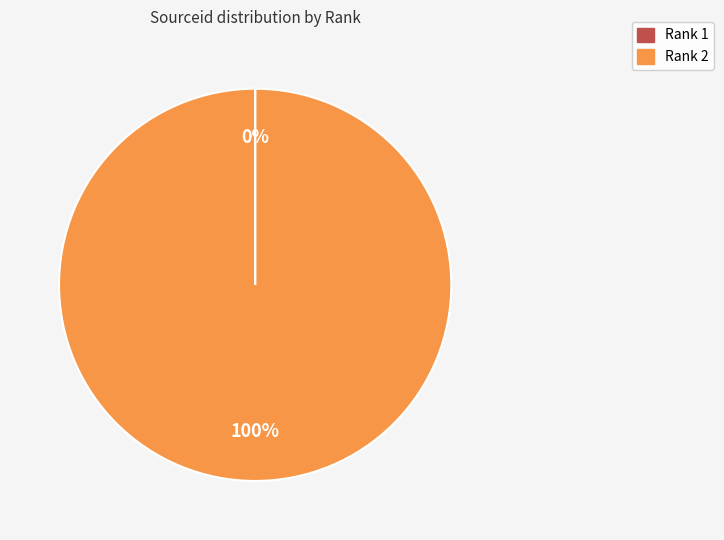

To the nearest percent, what is the difference between the largest and smallest slice percentages?

100%